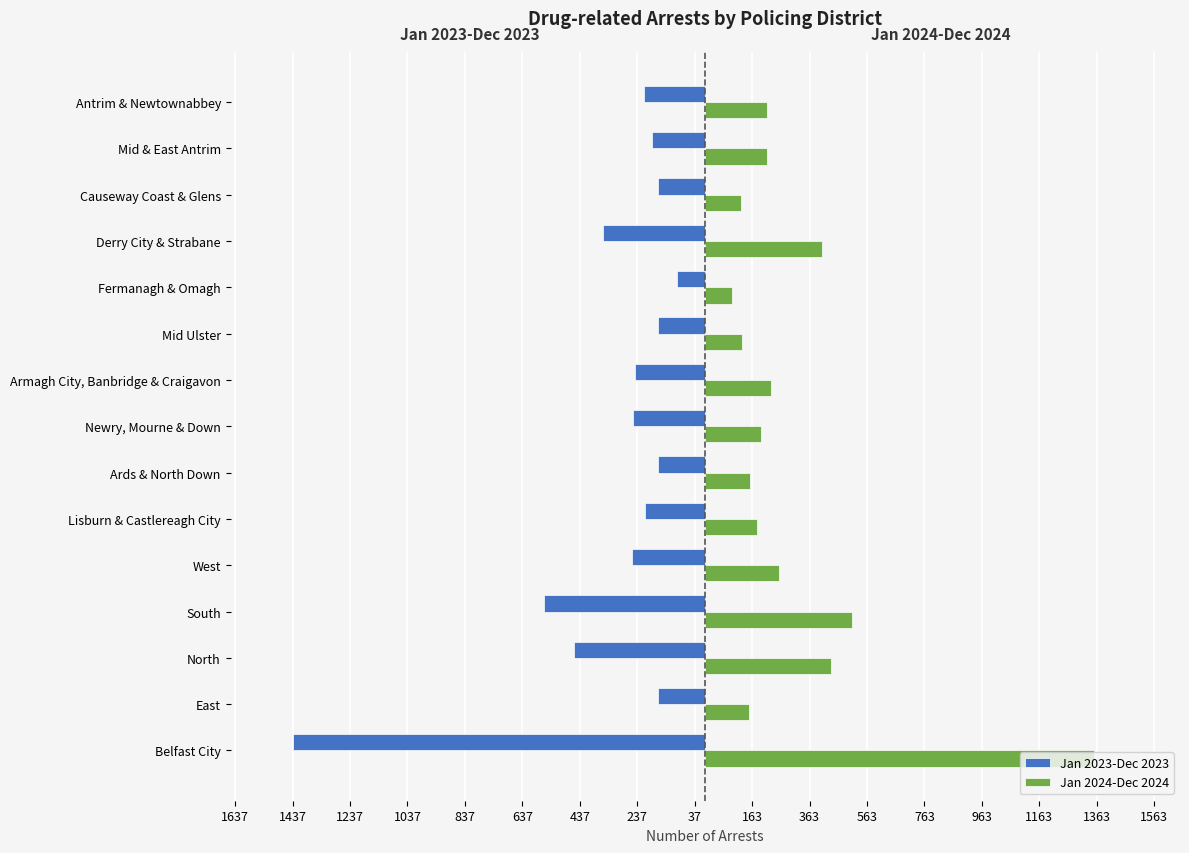

What are all the series names shown in the legend?

Jan 2023-Dec 2023, Jan 2024-Dec 2024